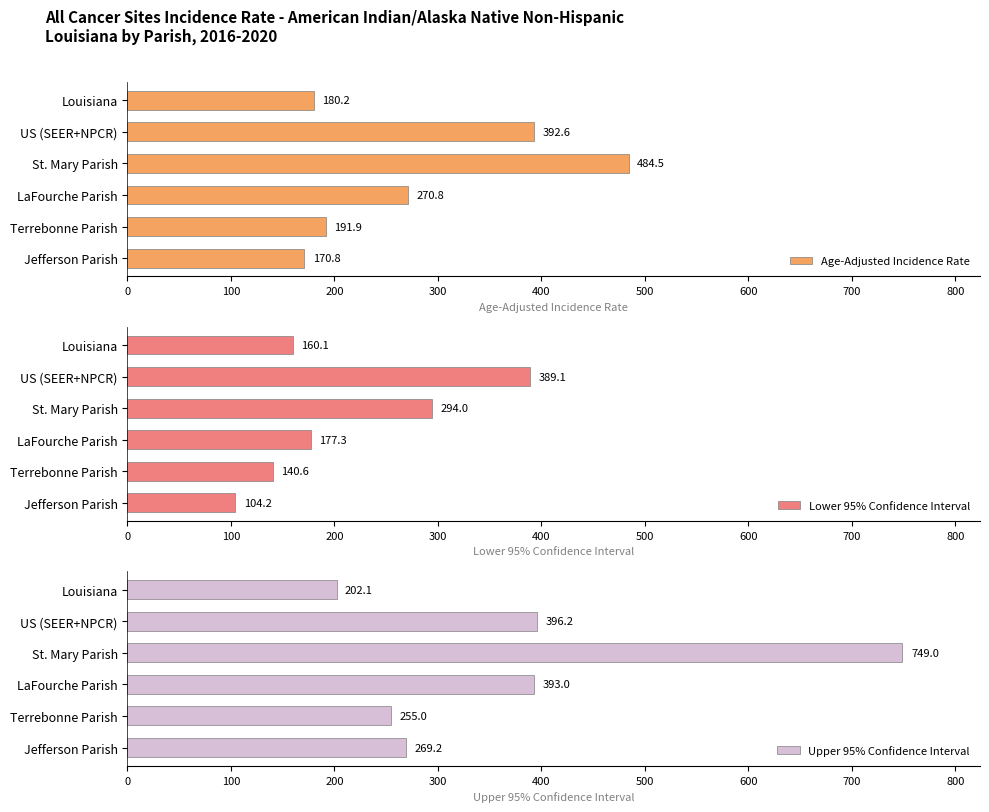

Rank the categories by Upper 95% Confidence Interval value from lowest to highest.

Louisiana, Terrebonne Parish, Jefferson Parish, LaFourche Parish, US (SEER+NPCR), St. Mary Parish